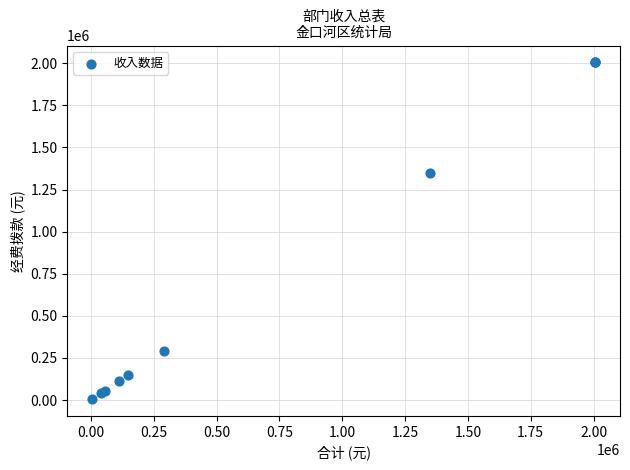

What Y value in the scatter plot is closest to 1005686?

1349289